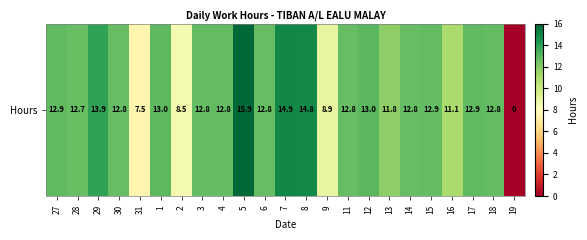

Count the number of values greater than 12.

17